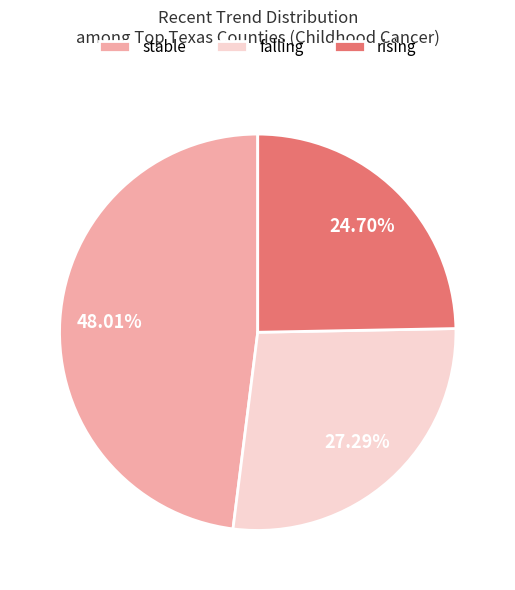

What is the smallest slice in the pie chart?

rising